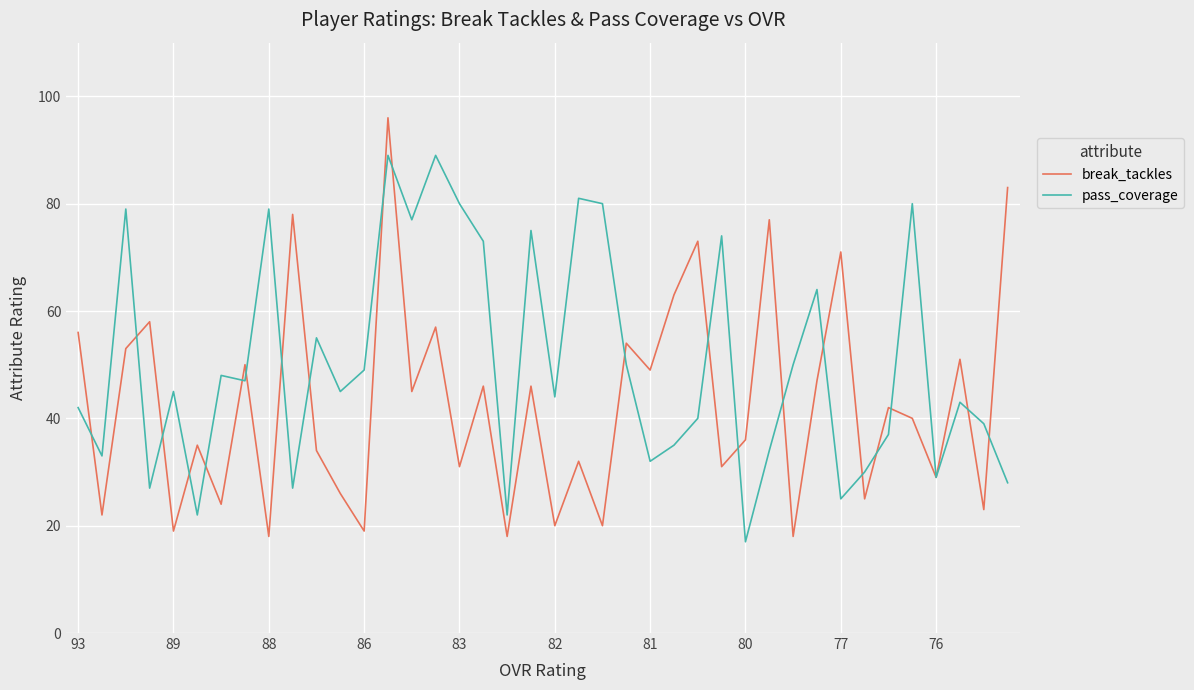

Which series has the largest total across all categories?

pass_coverage